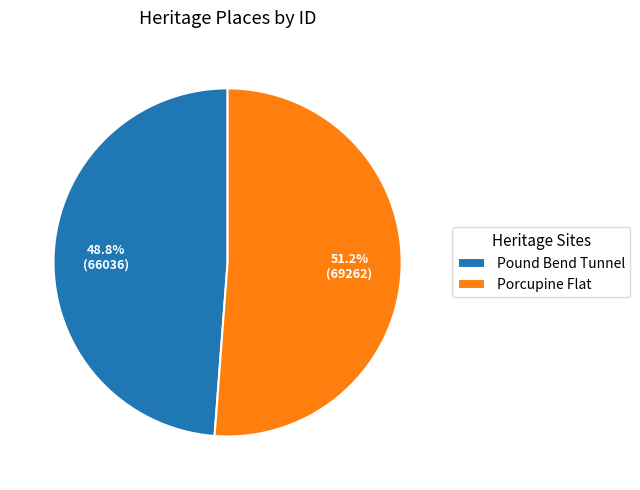

Do Pound Bend Tunnel and Porcupine Flat together represent more than half of the pie?

Yes